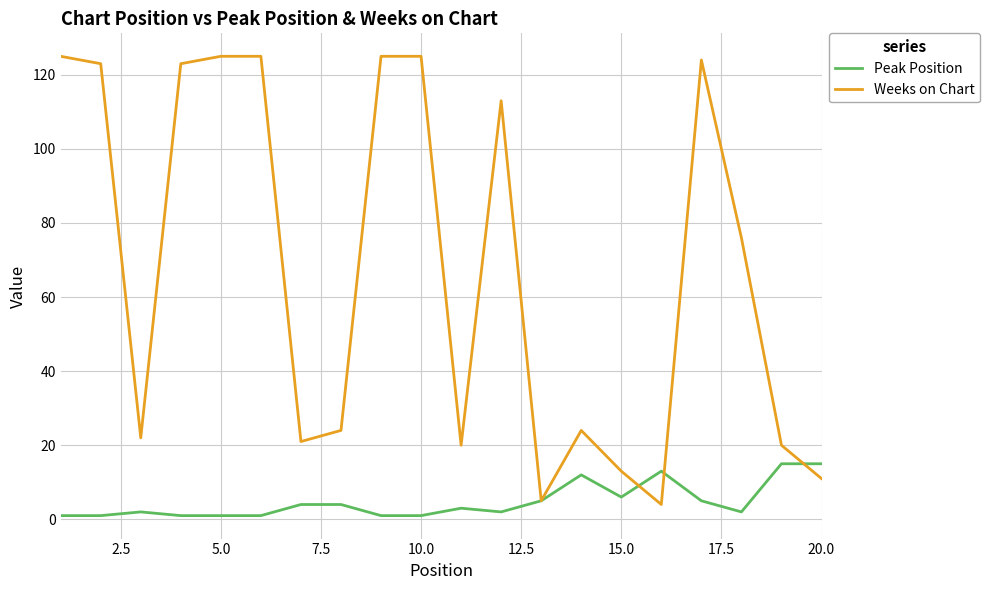

Which series has the widest spread of values?

Weeks on Chart